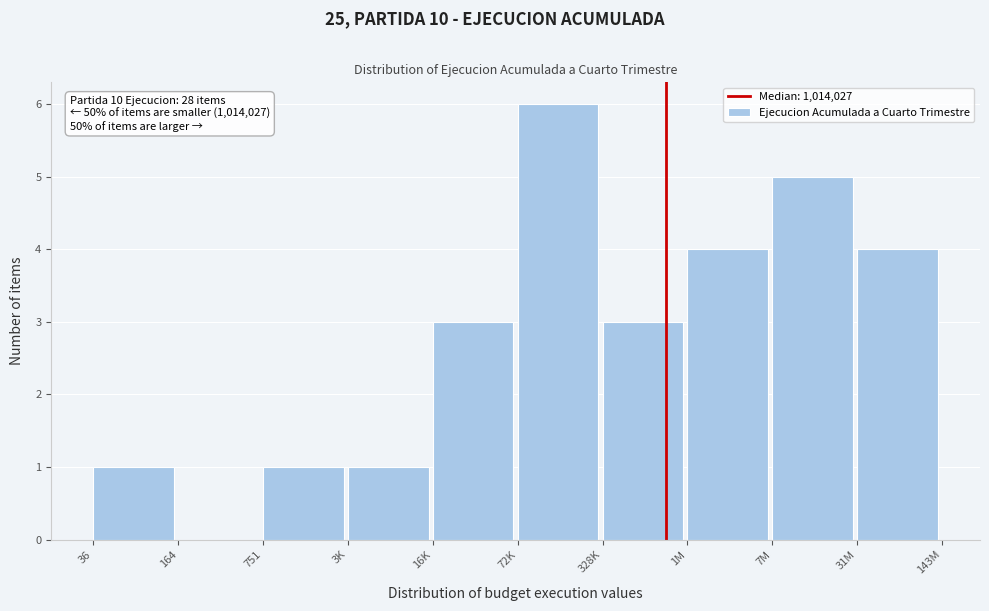

Reading left to right, extract all data points from this chart.

36=1	164=0	751=1	3K=1	16K=3	72K=6	328K=3	1M=4	7M=5	31M=4